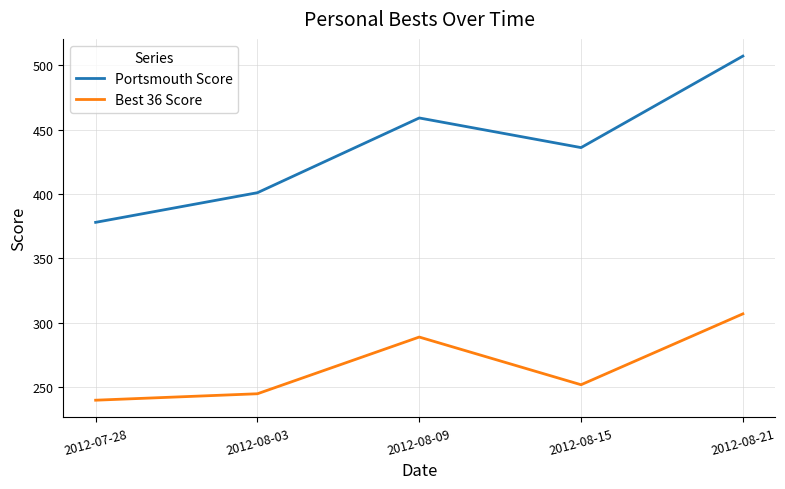

Which series has the largest range (max minus min)?

Portsmouth Score